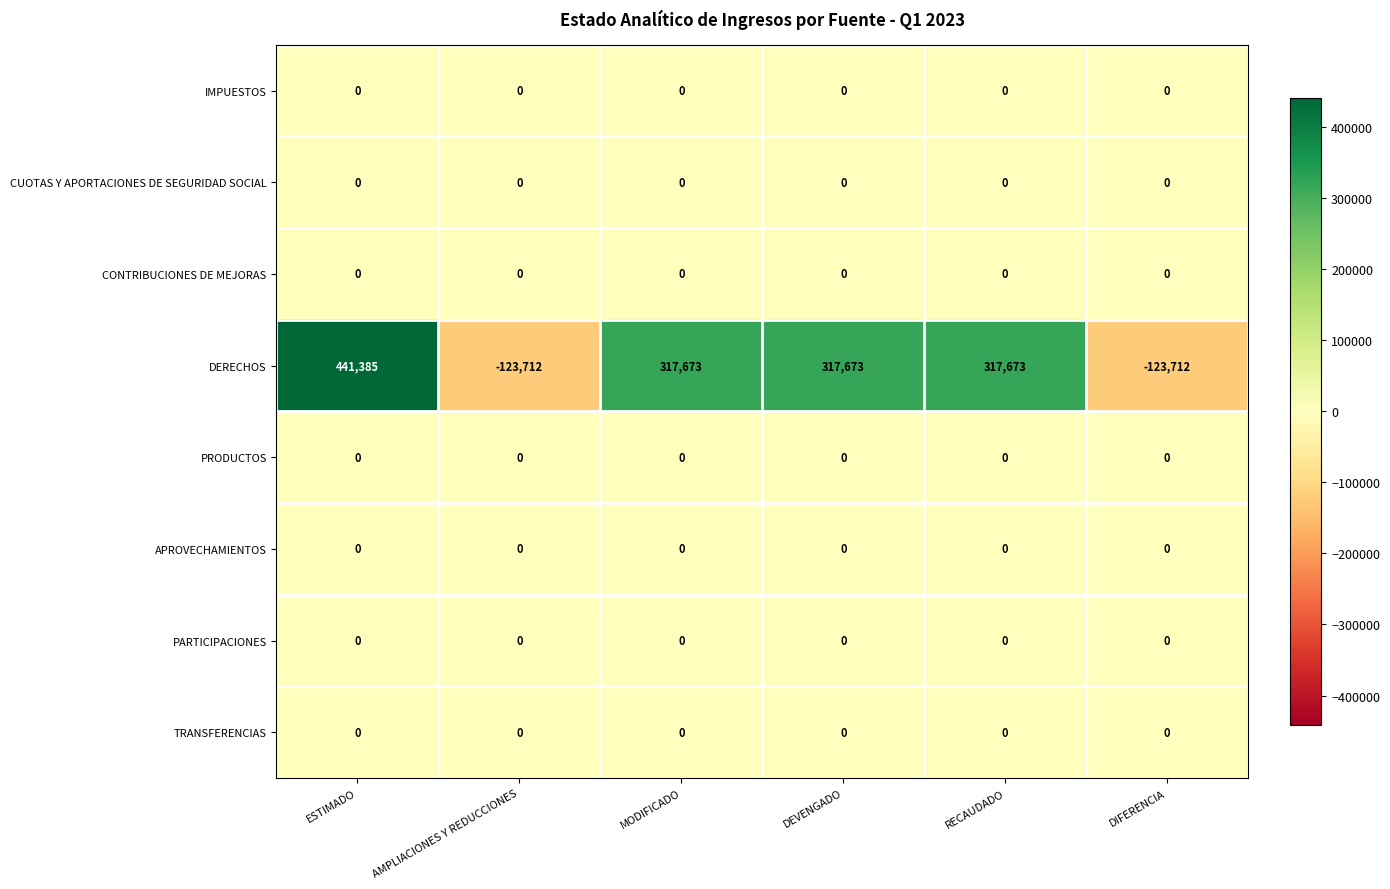

What is the spread (max minus min) of values at ESTIMADO?

441385